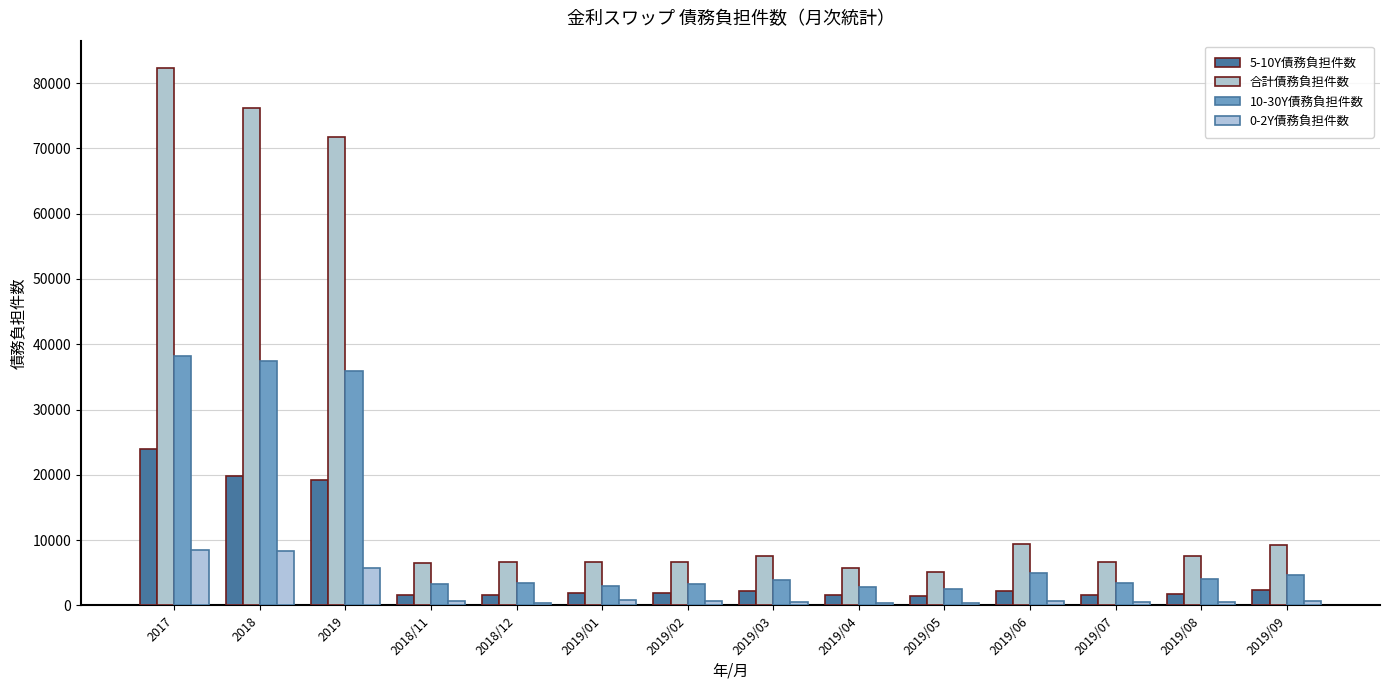

At which label does 合計債務負担件数 first exceed 7514?

2017